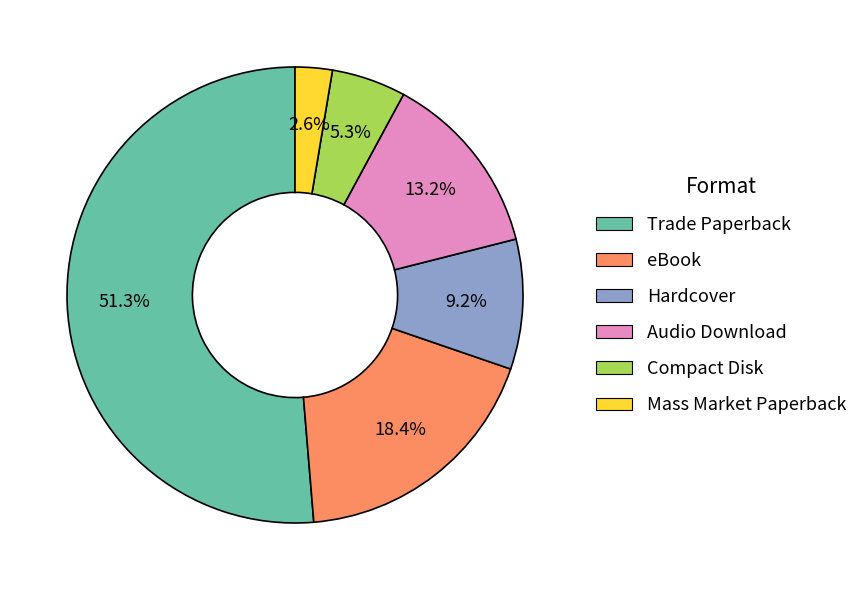

To the nearest percent, what portion does Audio Download represent?

13%